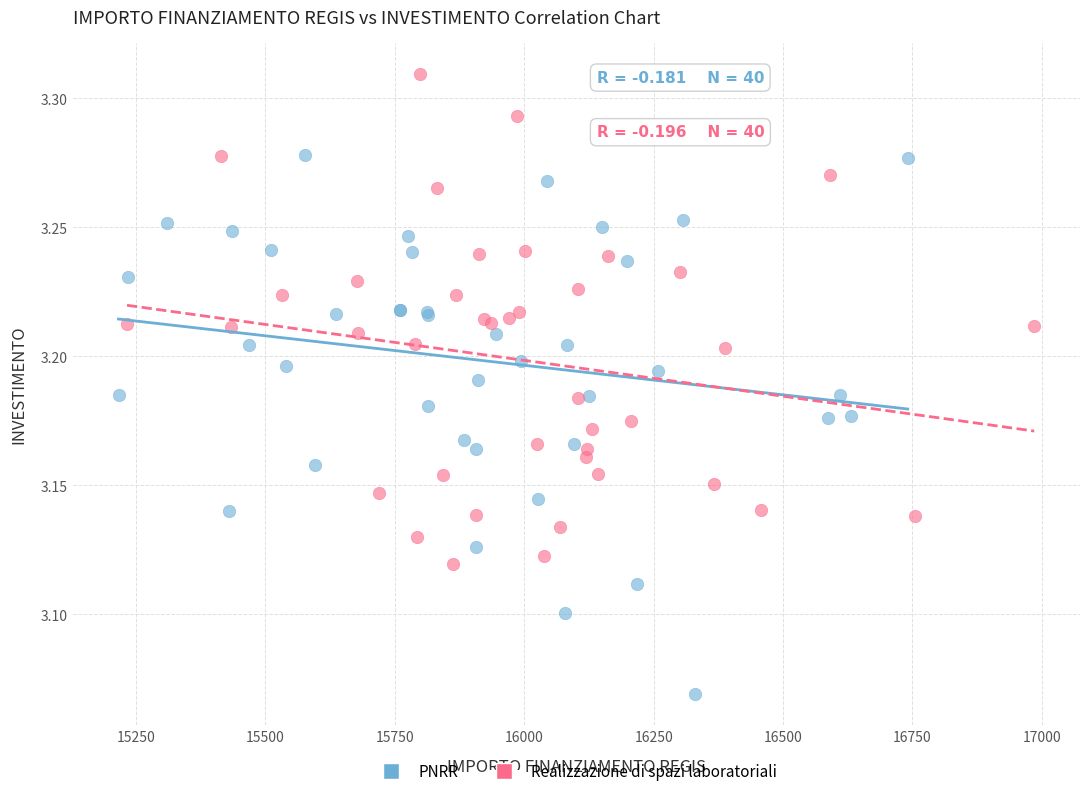

Which series reaches the minimum Y coordinate?

PNRR